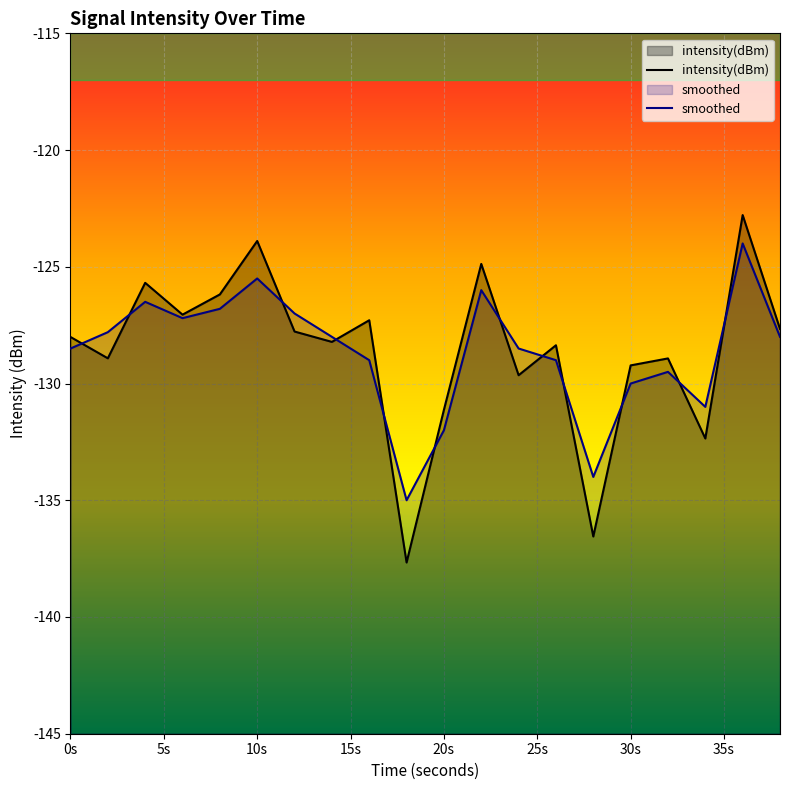

True or false: smoothed and intensity(dBm) intersect in this chart.

True